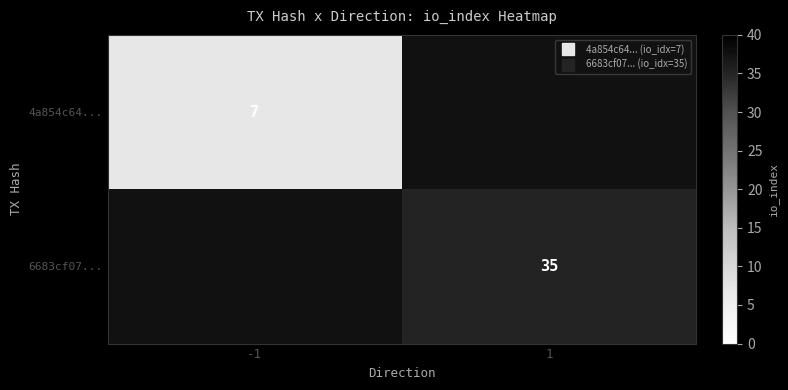

At which category does the chart reach its peak across all series?

1